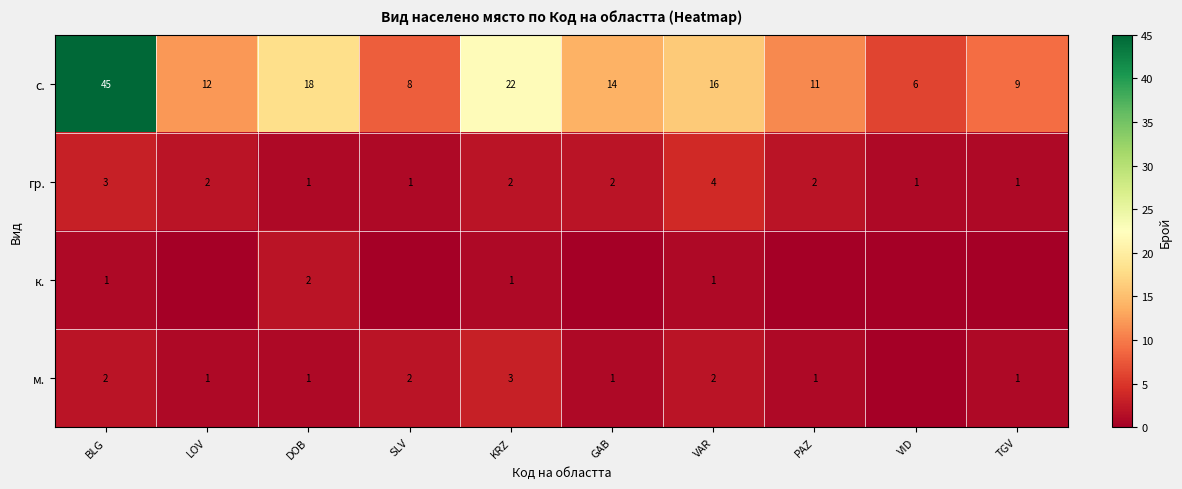

What value does the с. series have at KRZ, to the nearest 10?

20